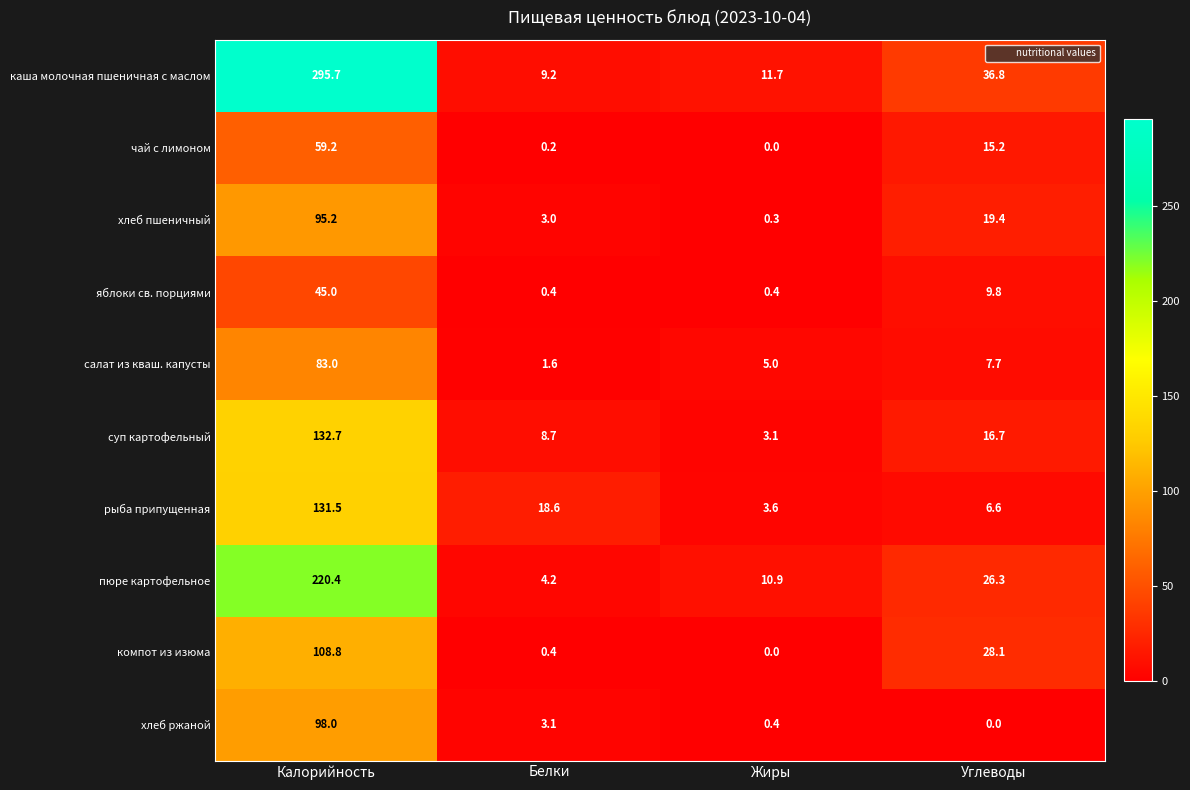

What is the difference between the maximum and second lowest values in the хлеб ржаной series?

97.6